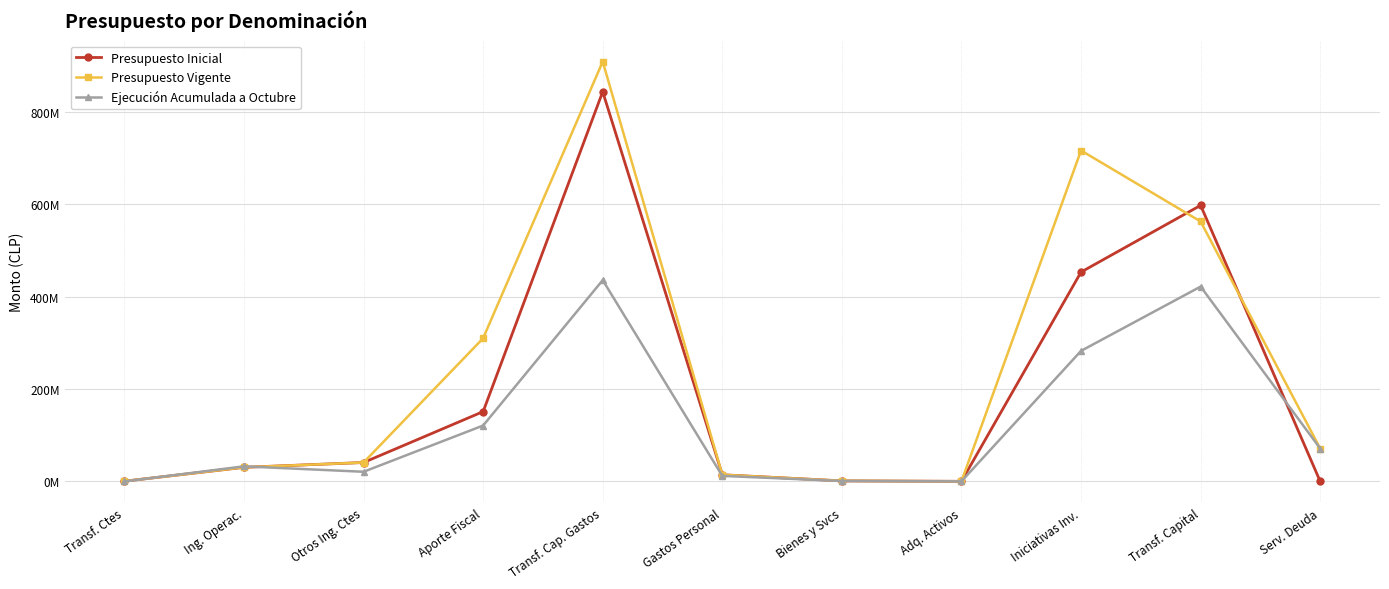

What is the sum of the Ejecución Acumulada a Octubre values at Adq. Activos and Bienes y Svcs?

1077967